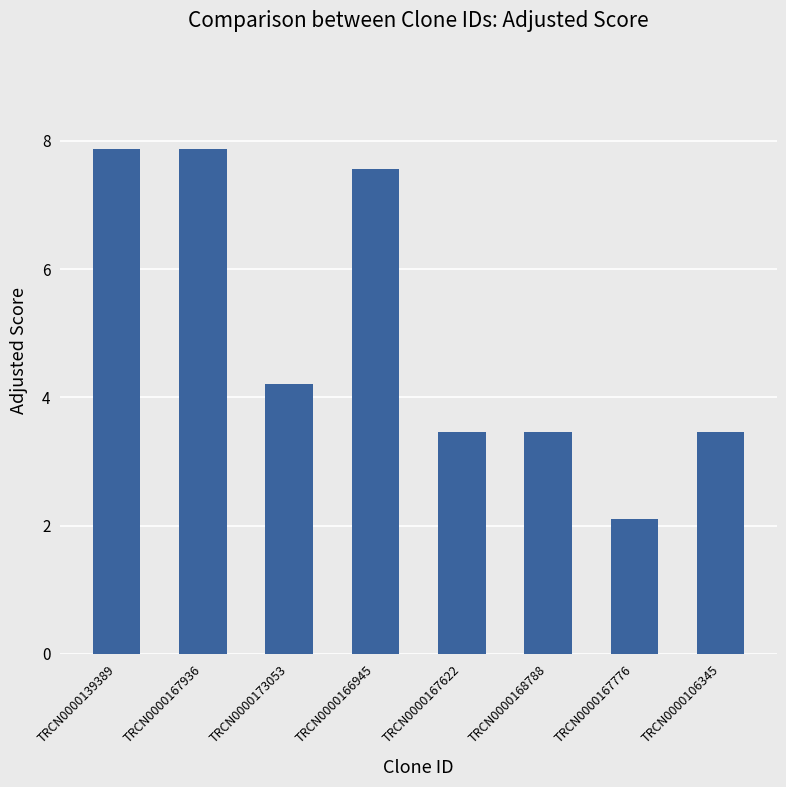

What is the sum of all values?

40.0